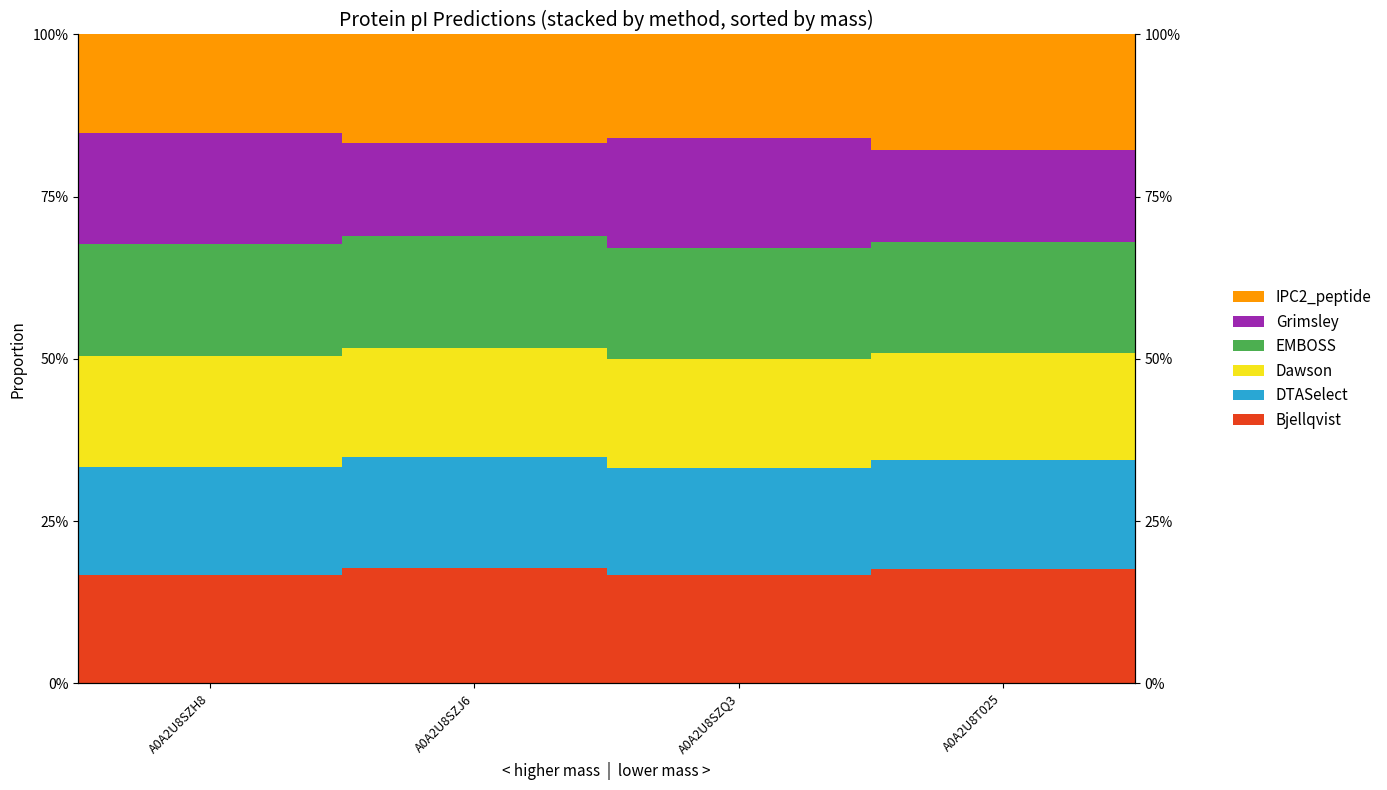

List the series in order of their peak value, lowest first.

Dawson, DTASelect, Grimsley, EMBOSS, Bjellqvist, IPC2_peptide